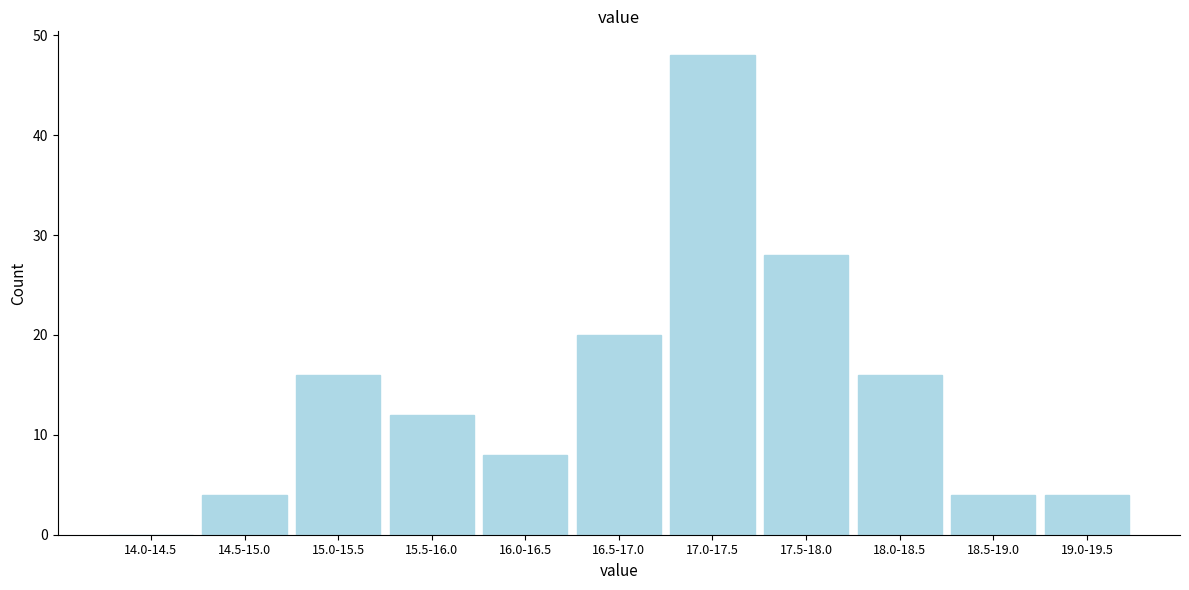

Reading right to left, what are all the values shown in this chart?

19.0-19.5=4	18.5-19.0=4	18.0-18.5=16	17.5-18.0=28	17.0-17.5=48	16.5-17.0=20	16.0-16.5=8	15.5-16.0=12	15.0-15.5=16	14.5-15.0=4	14.0-14.5=0